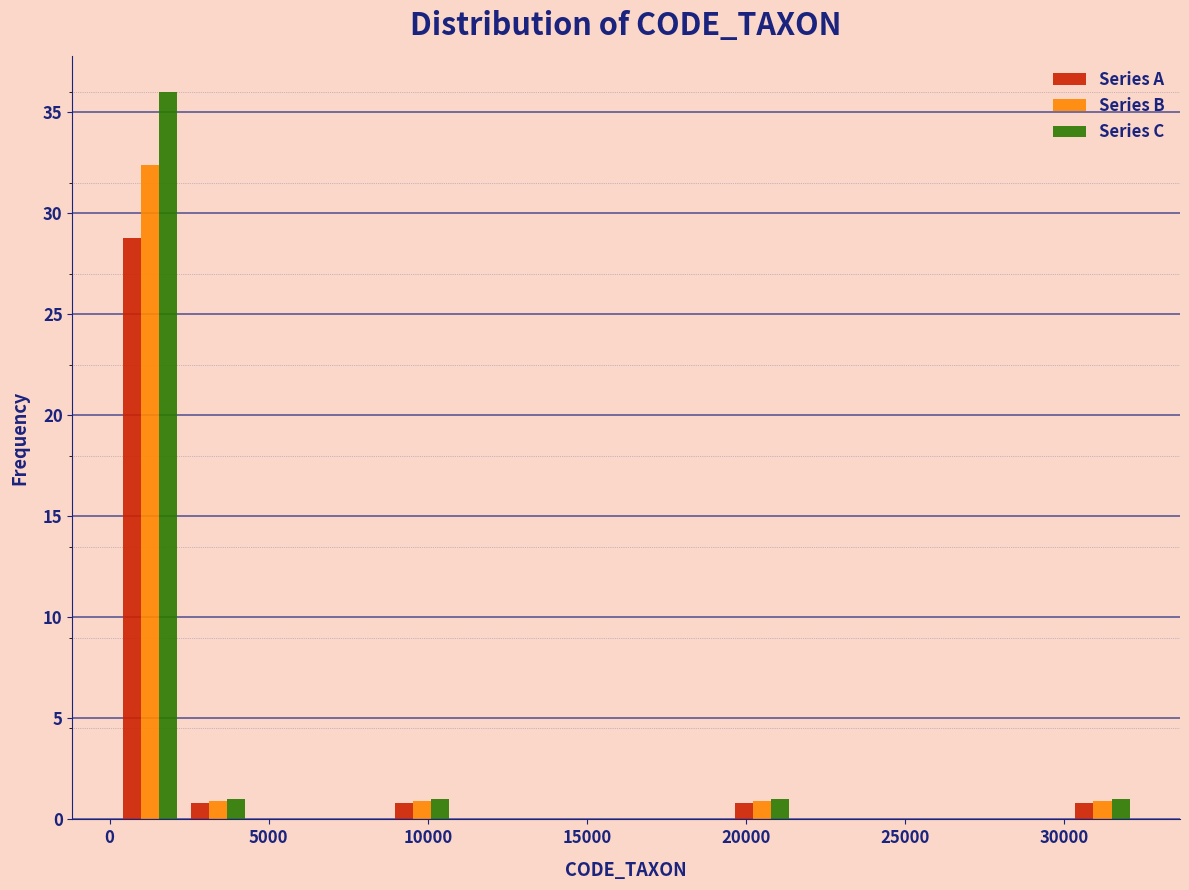

Reading left to right, list every range on the x-axis with the height of the bar of each series over it. Neither the bar edges nor the heights are printed on the chart, so give them approximately, as read against the axes.

0 to 2500: Series A=29.0	Series B=32.5	Series C=36.0
2500 to 4500: Series A=1.0	Series B=1.0	Series C=1.0
4500 to 6500: Series A=0	Series B=0	Series C=0
6500 to 9000: Series A=0	Series B=0	Series C=0
9000 to 11000: Series A=1.0	Series B=1.0	Series C=1.0
11000 to 13000: Series A=0	Series B=0	Series C=0
13000 to 15000: Series A=0	Series B=0	Series C=0
15000 to 17500: Series A=0	Series B=0	Series C=0
17500 to 19500: Series A=0	Series B=0	Series C=0
19500 to 21500: Series A=1.0	Series B=1.0	Series C=1.0
21500 to 23500: Series A=0	Series B=0	Series C=0
23500 to 26000: Series A=0	Series B=0	Series C=0
26000 to 28000: Series A=0	Series B=0	Series C=0
28000 to 30000: Series A=0	Series B=0	Series C=0
30000 to 32500: Series A=1.0	Series B=1.0	Series C=1.0